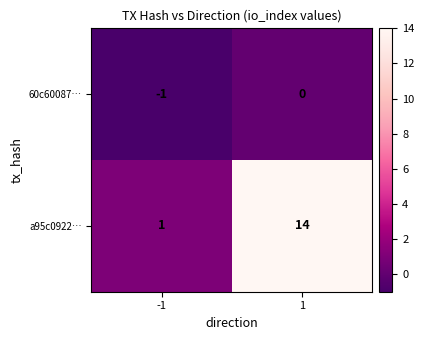

Rank the series by their maximum value, from lowest to highest.

60c60087…, a95c0922…